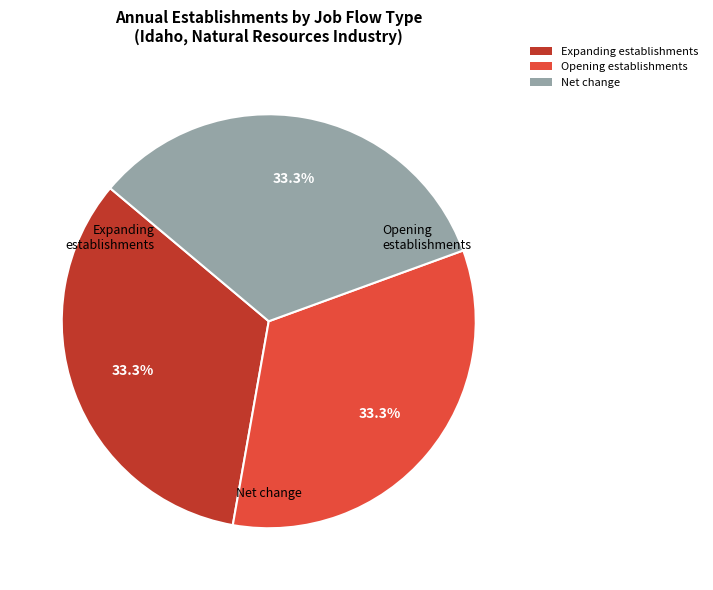

Does any single category account for the majority?

No